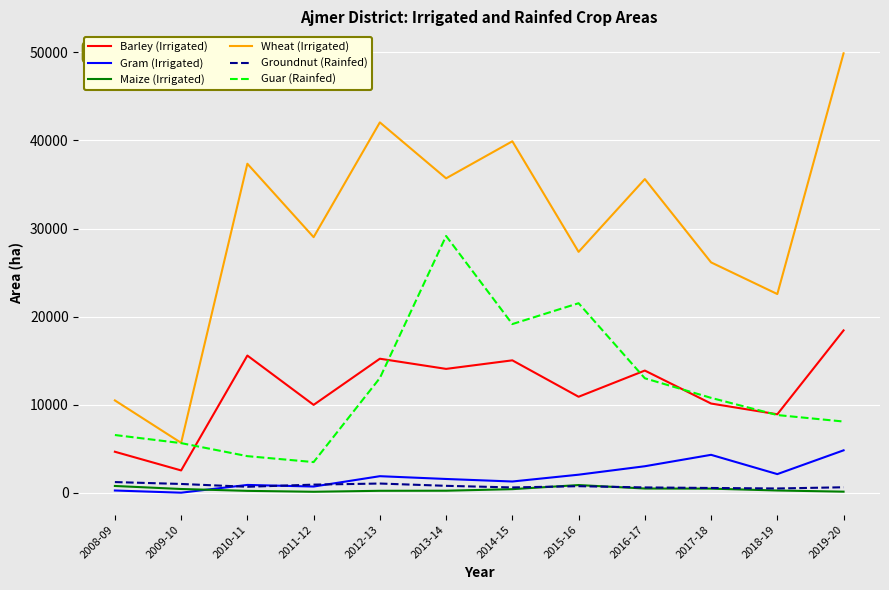

The value of Guar (Rainfed) at 2009-10 is 1667.1. True or false?

False